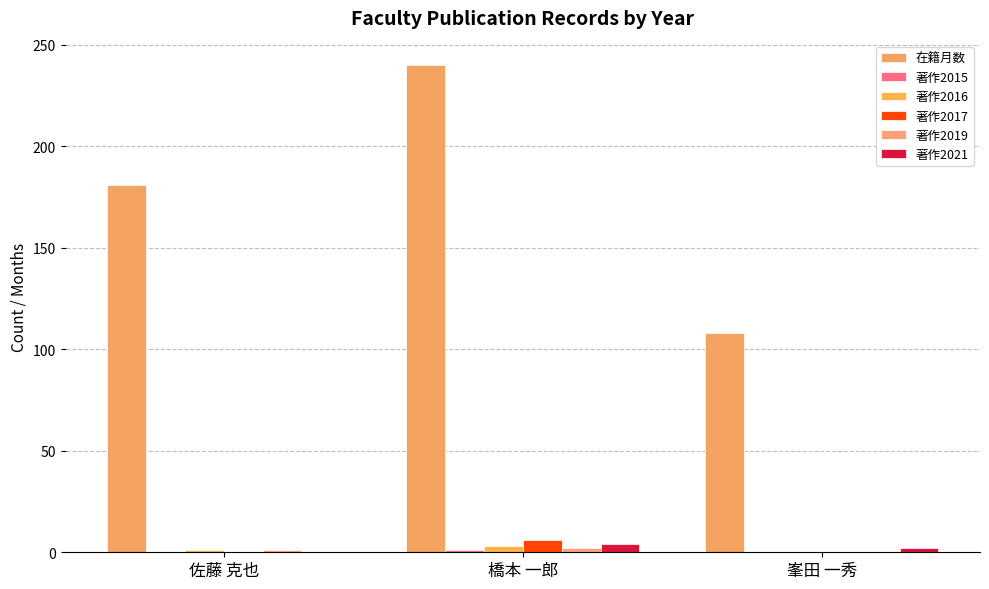

What is the total value across all series at 峯田 一秀?

110